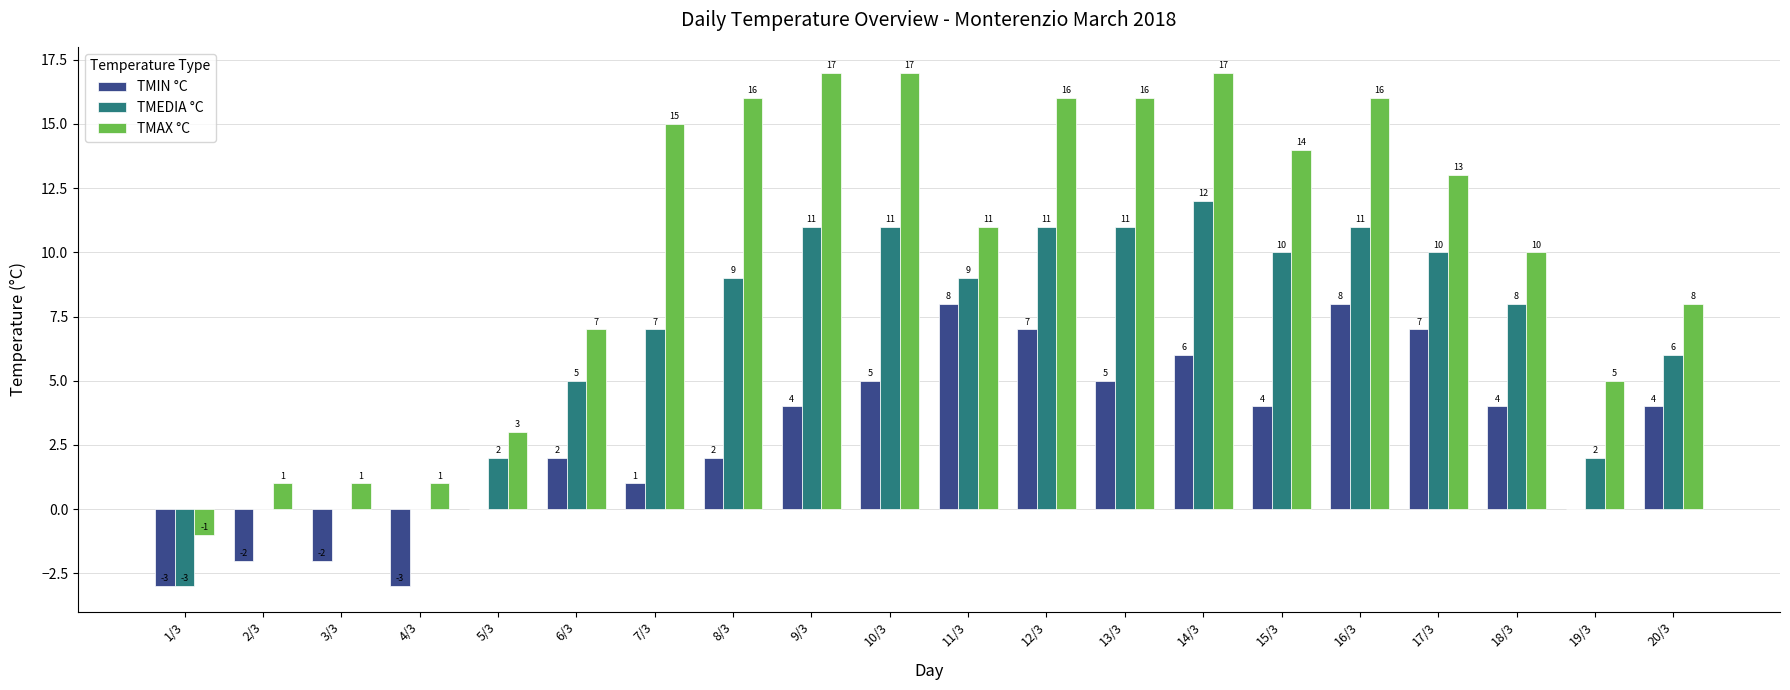

What is the maximum value for TMEDIA °C?

12